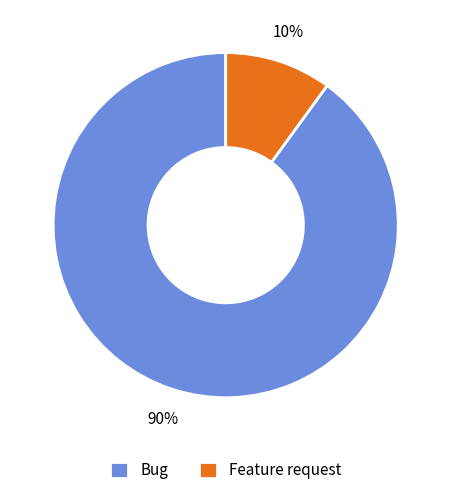

To the nearest percent, what is the average slice percentage?

50%